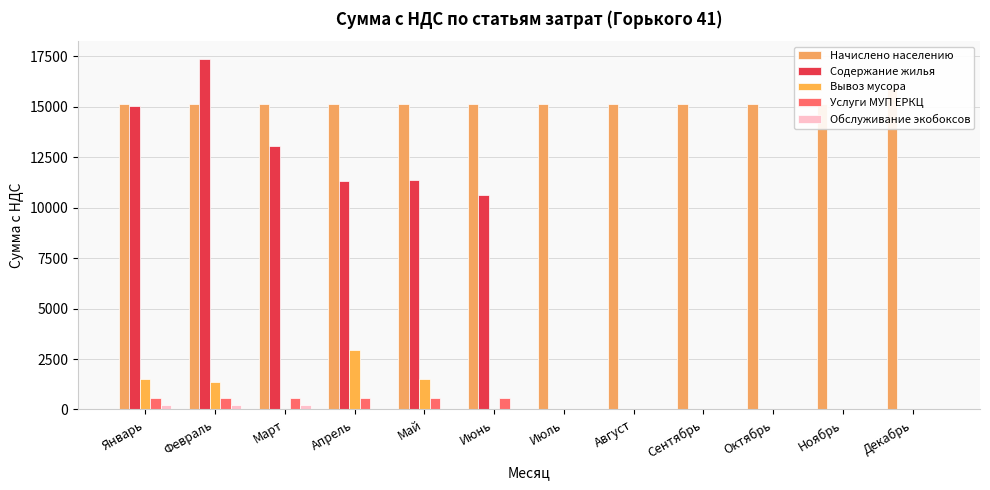

At which label does Услуги МУП ЕРКЦ first exceed 587?

Январь